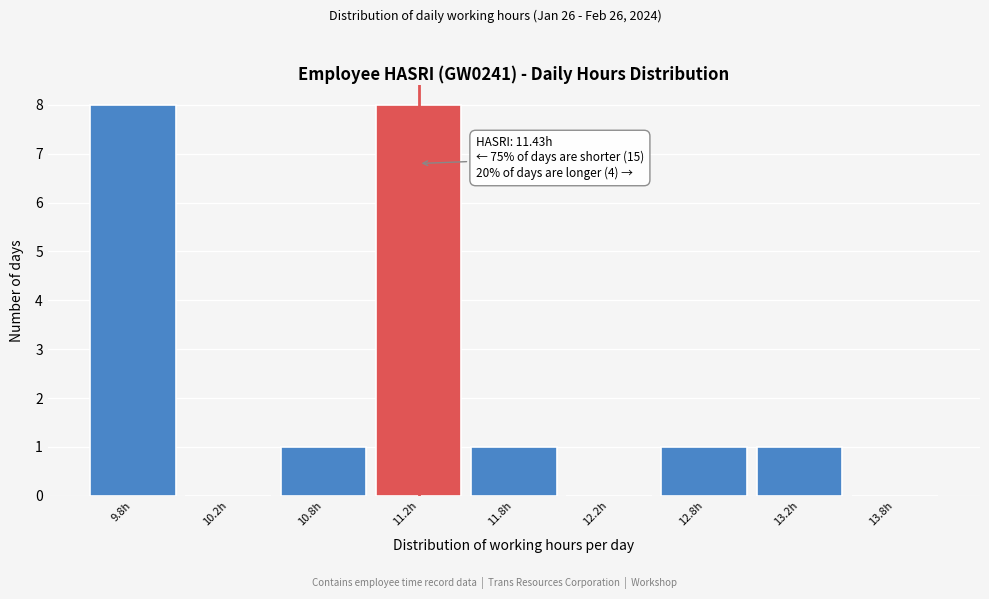

Reading right to left, what are all the values shown in this chart?

13.8h=0	13.2h=1	12.8h=1	12.2h=0	11.8h=1	11.2h=8	10.8h=1	10.2h=0	9.8h=8